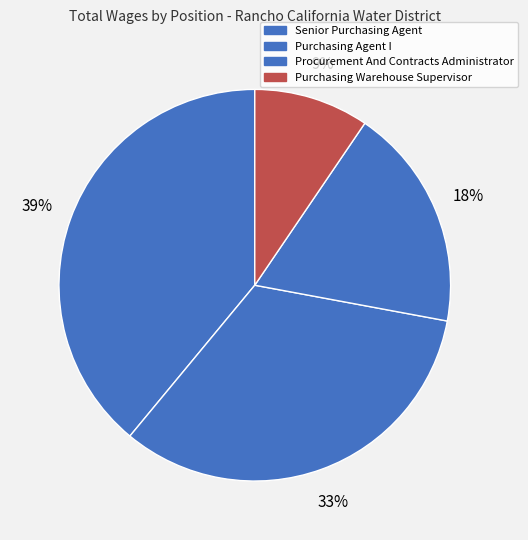

Which slice is the largest?

Senior Purchasing Agent